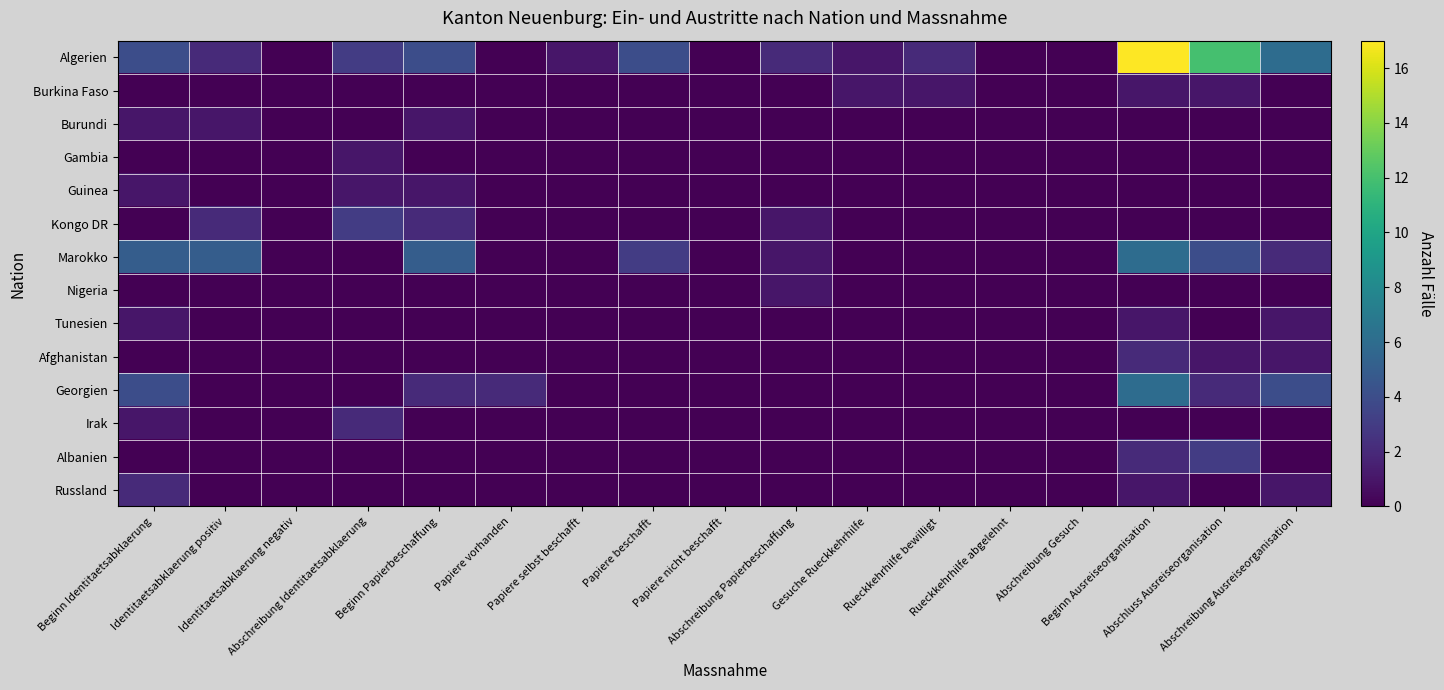

Reading right to left, extract all data points from this chart.

Algerien: Abschreibung Ausreiseorganisation=6	Abschluss Ausreiseorganisation=12	Beginn Ausreiseorganisation=17	Abschreibung Gesuch=0	Rueckkehrhilfe abgelehnt=0	Rueckkehrhilfe bewilligt=2	Gesuche Rueckkehrhilfe=1	Abschreibung Papierbeschaffung=2	Papiere nicht beschafft=0	Papiere beschafft=4	Papiere selbst beschafft=1	Papiere vorhanden=0	Beginn Papierbeschaffung=4	Abschreibung Identitaetsabklaerung=3	Identitaetsabklaerung negativ=0	Identitaetsabklaerung positiv=2	Beginn Identitaetsabklaerung=4
Burkina Faso: Abschreibung Ausreiseorganisation=0	Abschluss Ausreiseorganisation=1	Beginn Ausreiseorganisation=1	Abschreibung Gesuch=0	Rueckkehrhilfe abgelehnt=0	Rueckkehrhilfe bewilligt=1	Gesuche Rueckkehrhilfe=1	Abschreibung Papierbeschaffung=0	Papiere nicht beschafft=0	Papiere beschafft=0	Papiere selbst beschafft=0	Papiere vorhanden=0	Beginn Papierbeschaffung=0	Abschreibung Identitaetsabklaerung=0	Identitaetsabklaerung negativ=0	Identitaetsabklaerung positiv=0	Beginn Identitaetsabklaerung=0
Burundi: Abschreibung Ausreiseorganisation=0	Abschluss Ausreiseorganisation=0	Beginn Ausreiseorganisation=0	Abschreibung Gesuch=0	Rueckkehrhilfe abgelehnt=0	Rueckkehrhilfe bewilligt=0	Gesuche Rueckkehrhilfe=0	Abschreibung Papierbeschaffung=0	Papiere nicht beschafft=0	Papiere beschafft=0	Papiere selbst beschafft=0	Papiere vorhanden=0	Beginn Papierbeschaffung=1	Abschreibung Identitaetsabklaerung=0	Identitaetsabklaerung negativ=0	Identitaetsabklaerung positiv=1	Beginn Identitaetsabklaerung=1
Gambia: Abschreibung Ausreiseorganisation=0	Abschluss Ausreiseorganisation=0	Beginn Ausreiseorganisation=0	Abschreibung Gesuch=0	Rueckkehrhilfe abgelehnt=0	Rueckkehrhilfe bewilligt=0	Gesuche Rueckkehrhilfe=0	Abschreibung Papierbeschaffung=0	Papiere nicht beschafft=0	Papiere beschafft=0	Papiere selbst beschafft=0	Papiere vorhanden=0	Beginn Papierbeschaffung=0	Abschreibung Identitaetsabklaerung=1	Identitaetsabklaerung negativ=0	Identitaetsabklaerung positiv=0	Beginn Identitaetsabklaerung=0
Guinea: Abschreibung Ausreiseorganisation=0	Abschluss Ausreiseorganisation=0	Beginn Ausreiseorganisation=0	Abschreibung Gesuch=0	Rueckkehrhilfe abgelehnt=0	Rueckkehrhilfe bewilligt=0	Gesuche Rueckkehrhilfe=0	Abschreibung Papierbeschaffung=0	Papiere nicht beschafft=0	Papiere beschafft=0	Papiere selbst beschafft=0	Papiere vorhanden=0	Beginn Papierbeschaffung=1	Abschreibung Identitaetsabklaerung=1	Identitaetsabklaerung negativ=0	Identitaetsabklaerung positiv=0	Beginn Identitaetsabklaerung=1
Kongo DR: Abschreibung Ausreiseorganisation=0	Abschluss Ausreiseorganisation=0	Beginn Ausreiseorganisation=0	Abschreibung Gesuch=0	Rueckkehrhilfe abgelehnt=0	Rueckkehrhilfe bewilligt=0	Gesuche Rueckkehrhilfe=0	Abschreibung Papierbeschaffung=1	Papiere nicht beschafft=0	Papiere beschafft=0	Papiere selbst beschafft=0	Papiere vorhanden=0	Beginn Papierbeschaffung=2	Abschreibung Identitaetsabklaerung=3	Identitaetsabklaerung negativ=0	Identitaetsabklaerung positiv=2	Beginn Identitaetsabklaerung=0
Marokko: Abschreibung Ausreiseorganisation=2	Abschluss Ausreiseorganisation=4	Beginn Ausreiseorganisation=6	Abschreibung Gesuch=0	Rueckkehrhilfe abgelehnt=0	Rueckkehrhilfe bewilligt=0	Gesuche Rueckkehrhilfe=0	Abschreibung Papierbeschaffung=1	Papiere nicht beschafft=0	Papiere beschafft=3	Papiere selbst beschafft=0	Papiere vorhanden=0	Beginn Papierbeschaffung=5	Abschreibung Identitaetsabklaerung=0	Identitaetsabklaerung negativ=0	Identitaetsabklaerung positiv=5	Beginn Identitaetsabklaerung=5
Nigeria: Abschreibung Ausreiseorganisation=0	Abschluss Ausreiseorganisation=0	Beginn Ausreiseorganisation=0	Abschreibung Gesuch=0	Rueckkehrhilfe abgelehnt=0	Rueckkehrhilfe bewilligt=0	Gesuche Rueckkehrhilfe=0	Abschreibung Papierbeschaffung=1	Papiere nicht beschafft=0	Papiere beschafft=0	Papiere selbst beschafft=0	Papiere vorhanden=0	Beginn Papierbeschaffung=0	Abschreibung Identitaetsabklaerung=0	Identitaetsabklaerung negativ=0	Identitaetsabklaerung positiv=0	Beginn Identitaetsabklaerung=0
Tunesien: Abschreibung Ausreiseorganisation=1	Abschluss Ausreiseorganisation=0	Beginn Ausreiseorganisation=1	Abschreibung Gesuch=0	Rueckkehrhilfe abgelehnt=0	Rueckkehrhilfe bewilligt=0	Gesuche Rueckkehrhilfe=0	Abschreibung Papierbeschaffung=0	Papiere nicht beschafft=0	Papiere beschafft=0	Papiere selbst beschafft=0	Papiere vorhanden=0	Beginn Papierbeschaffung=0	Abschreibung Identitaetsabklaerung=0	Identitaetsabklaerung negativ=0	Identitaetsabklaerung positiv=0	Beginn Identitaetsabklaerung=1
Afghanistan: Abschreibung Ausreiseorganisation=1	Abschluss Ausreiseorganisation=1	Beginn Ausreiseorganisation=2	Abschreibung Gesuch=0	Rueckkehrhilfe abgelehnt=0	Rueckkehrhilfe bewilligt=0	Gesuche Rueckkehrhilfe=0	Abschreibung Papierbeschaffung=0	Papiere nicht beschafft=0	Papiere beschafft=0	Papiere selbst beschafft=0	Papiere vorhanden=0	Beginn Papierbeschaffung=0	Abschreibung Identitaetsabklaerung=0	Identitaetsabklaerung negativ=0	Identitaetsabklaerung positiv=0	Beginn Identitaetsabklaerung=0
Georgien: Abschreibung Ausreiseorganisation=4	Abschluss Ausreiseorganisation=2	Beginn Ausreiseorganisation=6	Abschreibung Gesuch=0	Rueckkehrhilfe abgelehnt=0	Rueckkehrhilfe bewilligt=0	Gesuche Rueckkehrhilfe=0	Abschreibung Papierbeschaffung=0	Papiere nicht beschafft=0	Papiere beschafft=0	Papiere selbst beschafft=0	Papiere vorhanden=2	Beginn Papierbeschaffung=2	Abschreibung Identitaetsabklaerung=0	Identitaetsabklaerung negativ=0	Identitaetsabklaerung positiv=0	Beginn Identitaetsabklaerung=4
Irak: Abschreibung Ausreiseorganisation=0	Abschluss Ausreiseorganisation=0	Beginn Ausreiseorganisation=0	Abschreibung Gesuch=0	Rueckkehrhilfe abgelehnt=0	Rueckkehrhilfe bewilligt=0	Gesuche Rueckkehrhilfe=0	Abschreibung Papierbeschaffung=0	Papiere nicht beschafft=0	Papiere beschafft=0	Papiere selbst beschafft=0	Papiere vorhanden=0	Beginn Papierbeschaffung=0	Abschreibung Identitaetsabklaerung=2	Identitaetsabklaerung negativ=0	Identitaetsabklaerung positiv=0	Beginn Identitaetsabklaerung=1
Albanien: Abschreibung Ausreiseorganisation=0	Abschluss Ausreiseorganisation=3	Beginn Ausreiseorganisation=2	Abschreibung Gesuch=0	Rueckkehrhilfe abgelehnt=0	Rueckkehrhilfe bewilligt=0	Gesuche Rueckkehrhilfe=0	Abschreibung Papierbeschaffung=0	Papiere nicht beschafft=0	Papiere beschafft=0	Papiere selbst beschafft=0	Papiere vorhanden=0	Beginn Papierbeschaffung=0	Abschreibung Identitaetsabklaerung=0	Identitaetsabklaerung negativ=0	Identitaetsabklaerung positiv=0	Beginn Identitaetsabklaerung=0
Russland: Abschreibung Ausreiseorganisation=1	Abschluss Ausreiseorganisation=0	Beginn Ausreiseorganisation=1	Abschreibung Gesuch=0	Rueckkehrhilfe abgelehnt=0	Rueckkehrhilfe bewilligt=0	Gesuche Rueckkehrhilfe=0	Abschreibung Papierbeschaffung=0	Papiere nicht beschafft=0	Papiere beschafft=0	Papiere selbst beschafft=0	Papiere vorhanden=0	Beginn Papierbeschaffung=0	Abschreibung Identitaetsabklaerung=0	Identitaetsabklaerung negativ=0	Identitaetsabklaerung positiv=0	Beginn Identitaetsabklaerung=2